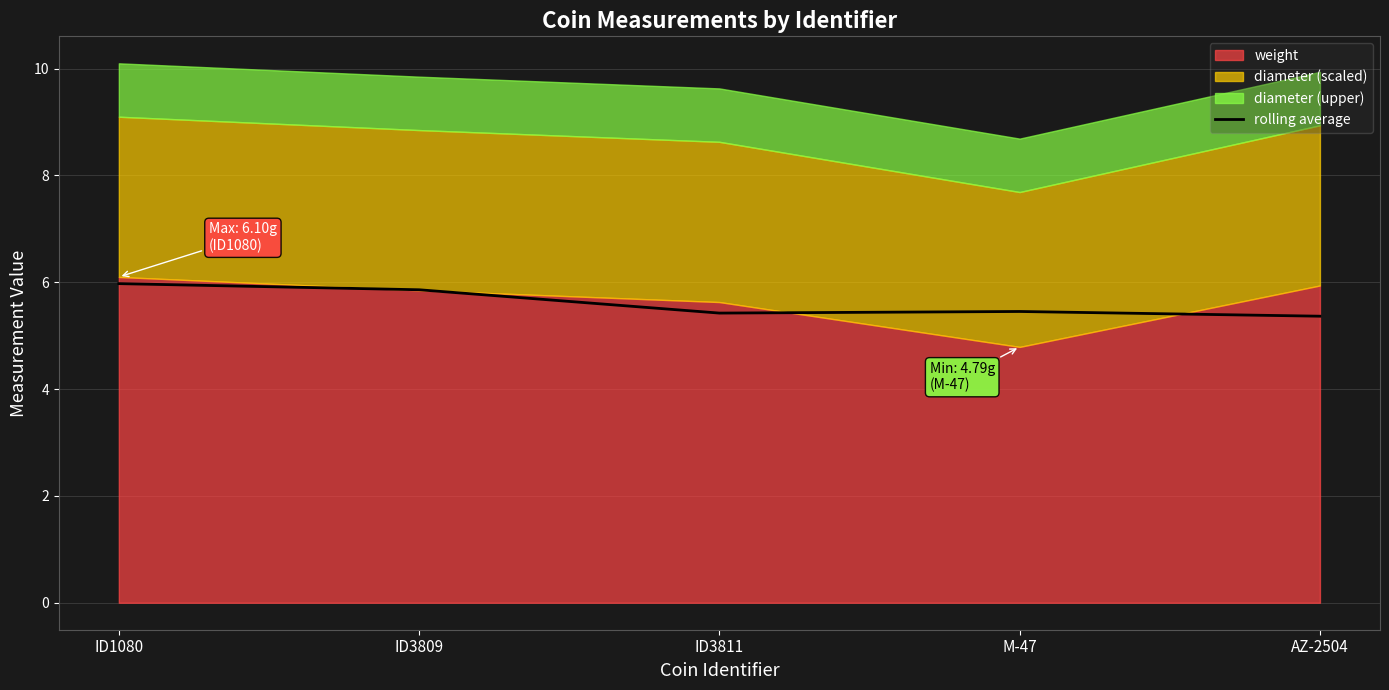

Where is the first local maximum?

M-47